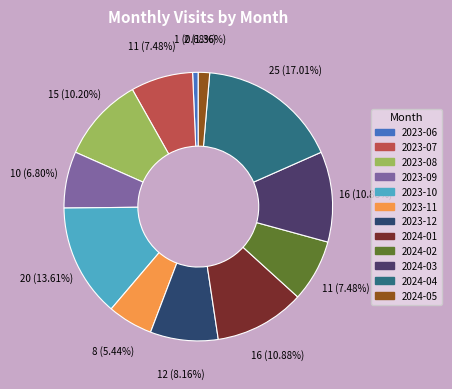

Does 2023-11 represent more than half of the total?

No